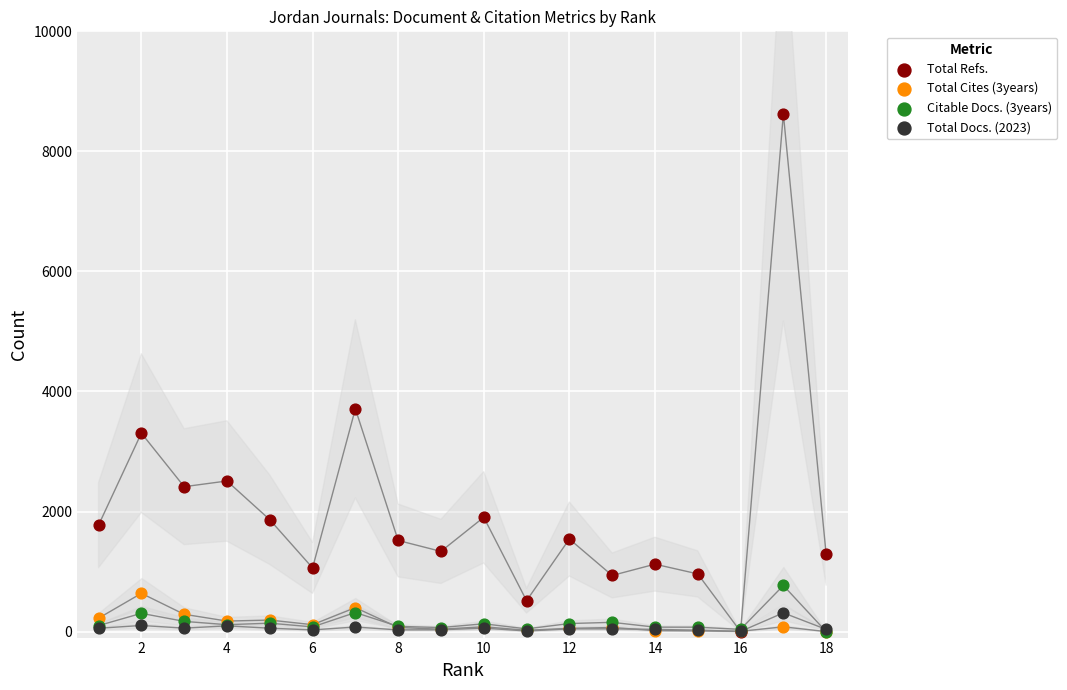

Across all series, what Y value is closest to 4312?

3711